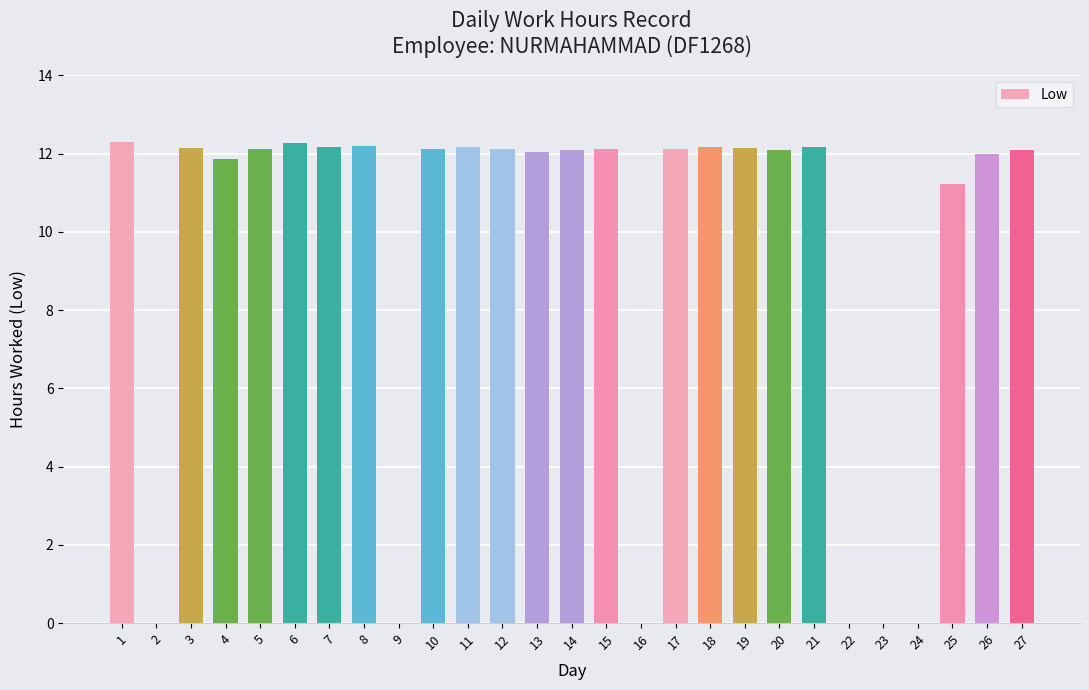

Does the chart contain stacked bars?

No